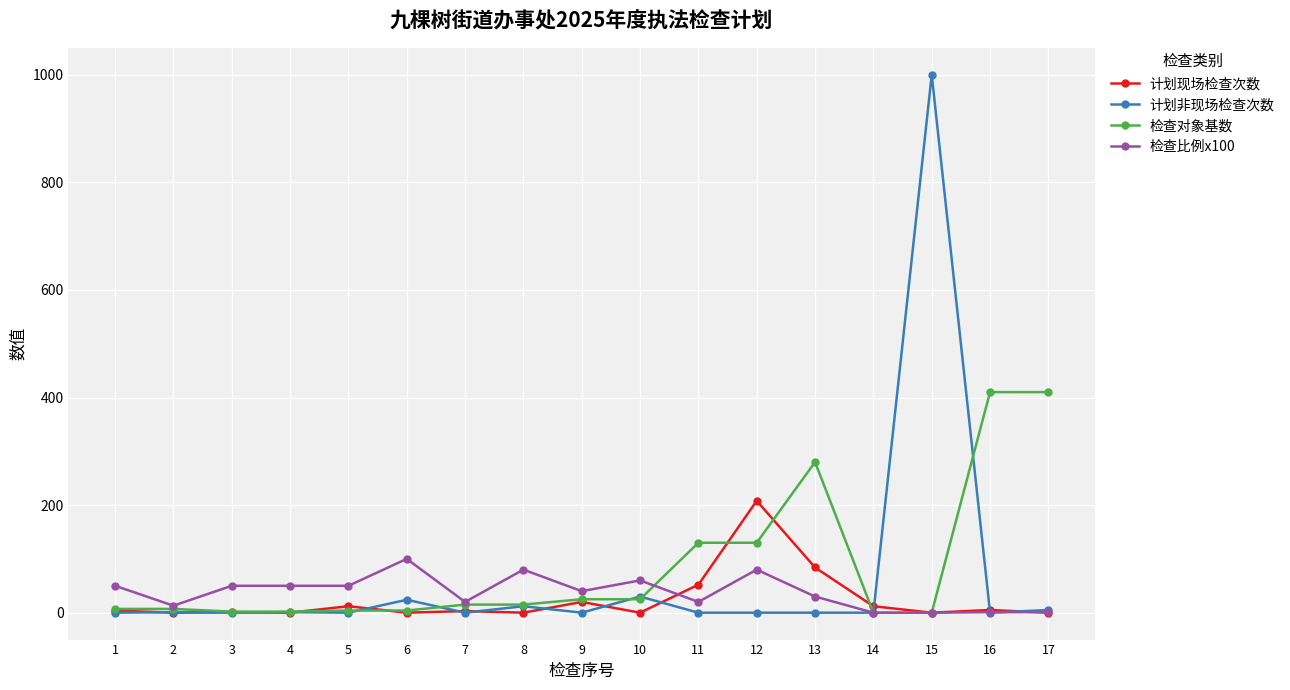

How many data points in 检查对象基数 are less than 15?

8